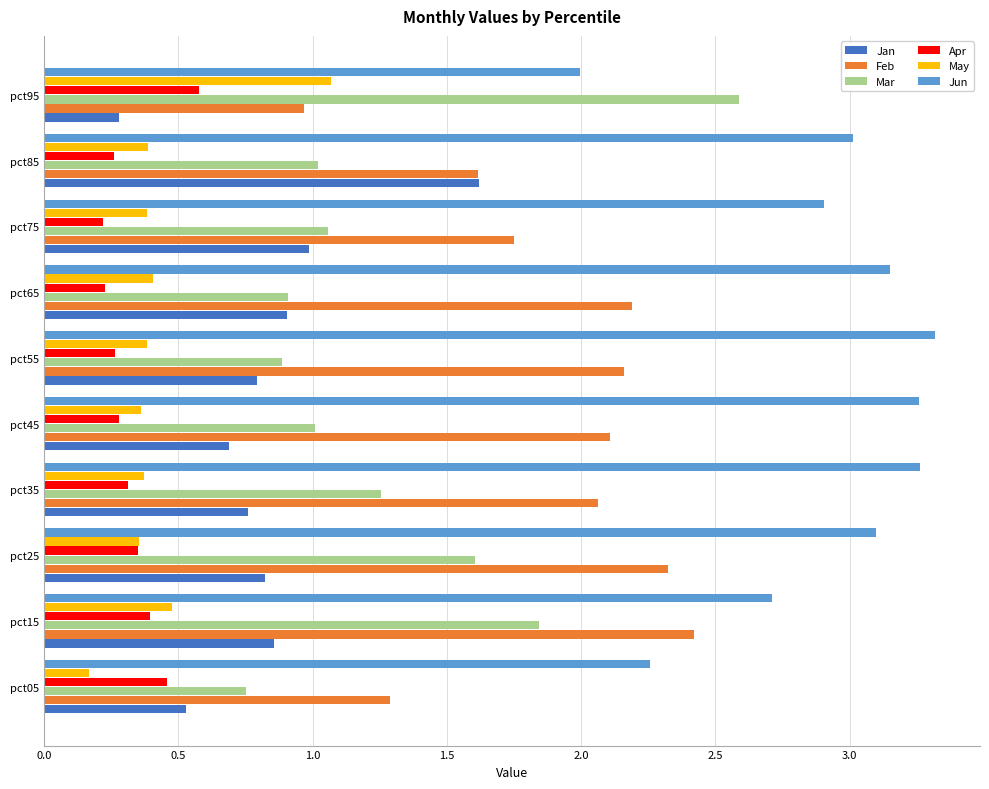

Which category has the highest value in the Jan series?

pct85